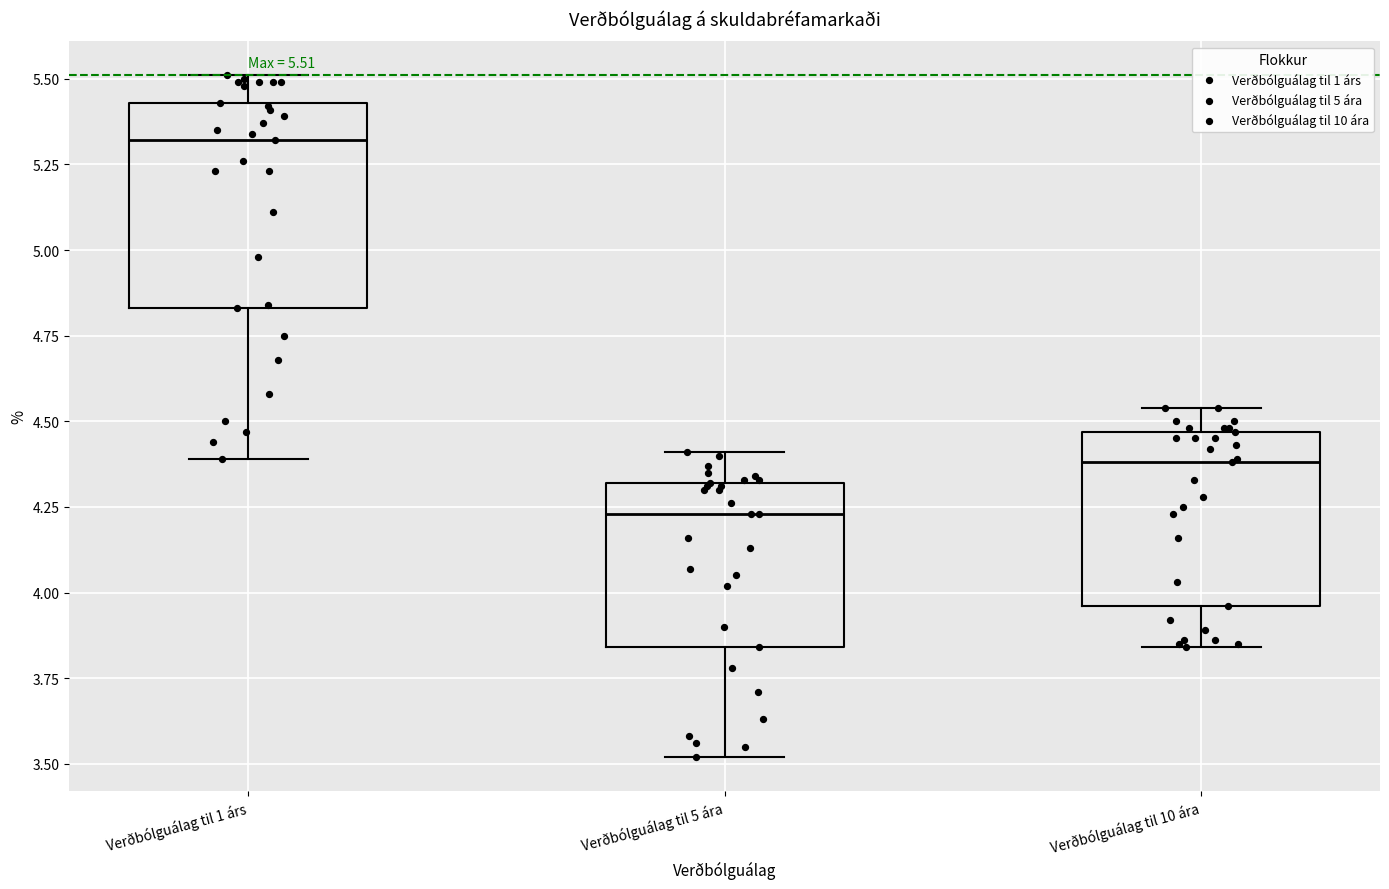

Which box is the tallest, from its lower edge to its upper edge?

Verðbólguálag til 1 árs